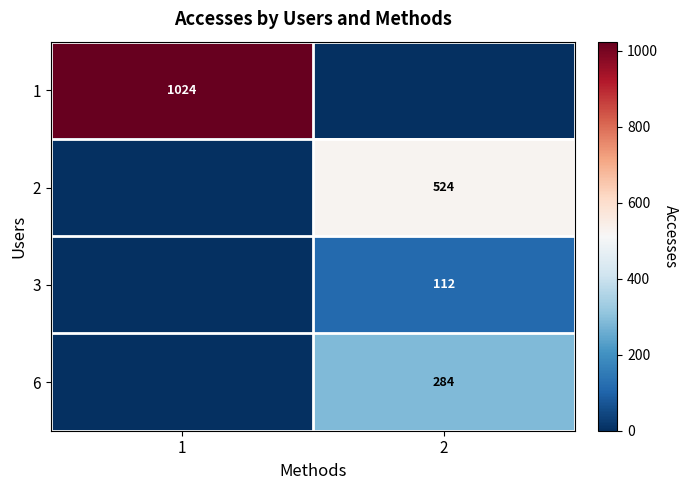

The value of 3 at 2 is 76. True or false?

False